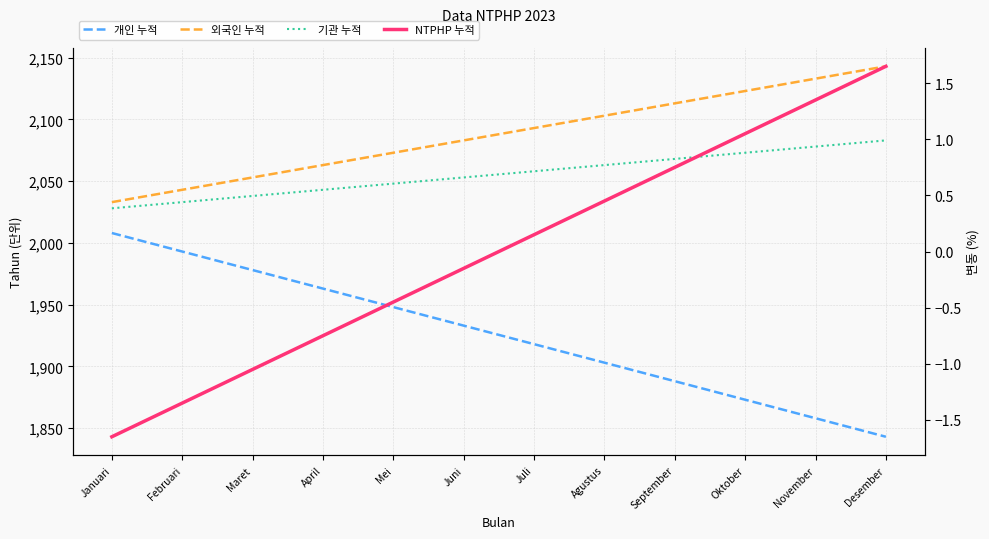

How many lines are shown in the chart?

4